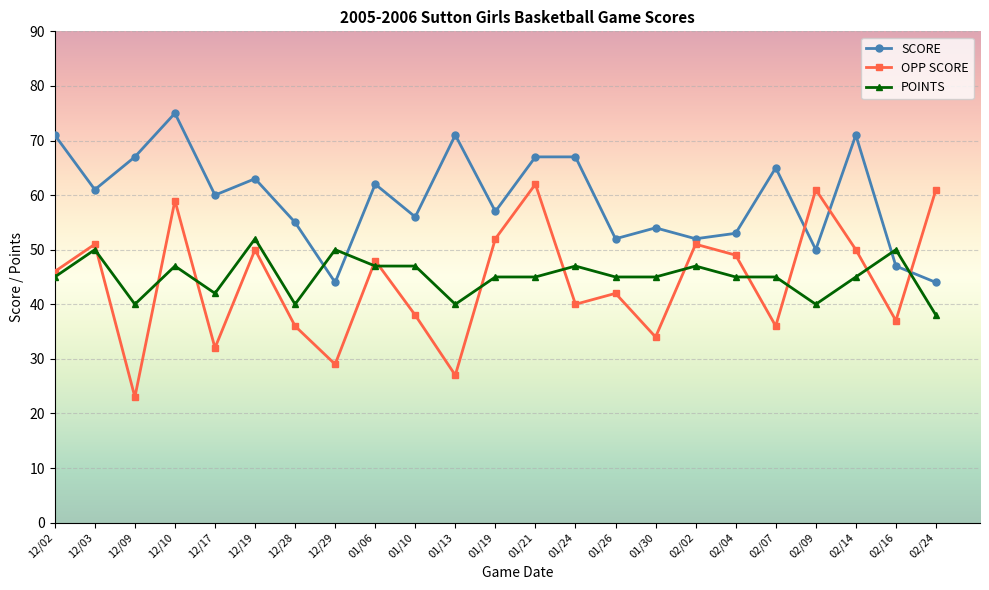

What is the total value across all series at 01/21?

174